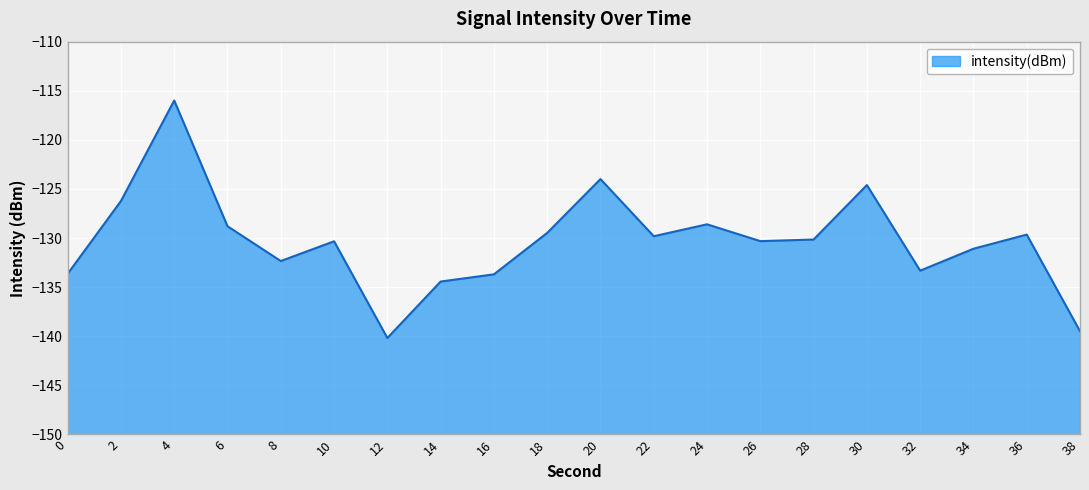

Which label corresponds to the largest value in the chart?

4